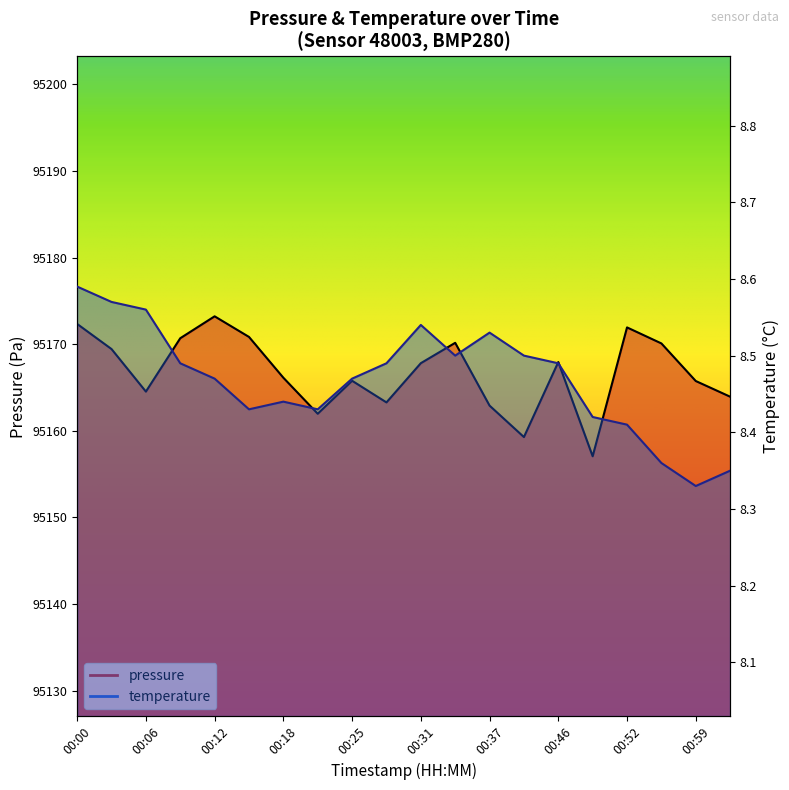

What position from the right is 00:31?

10